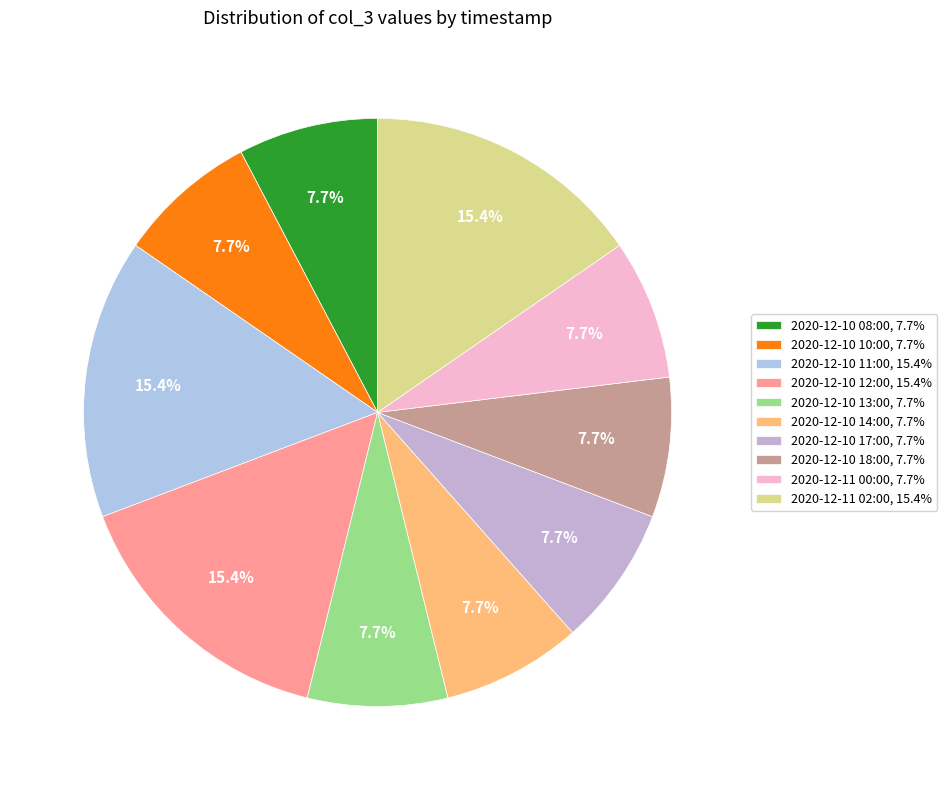

Approximately how many times larger is the value at 2020-12-10 14:00 compared to 2020-12-11 00:00?

1.0